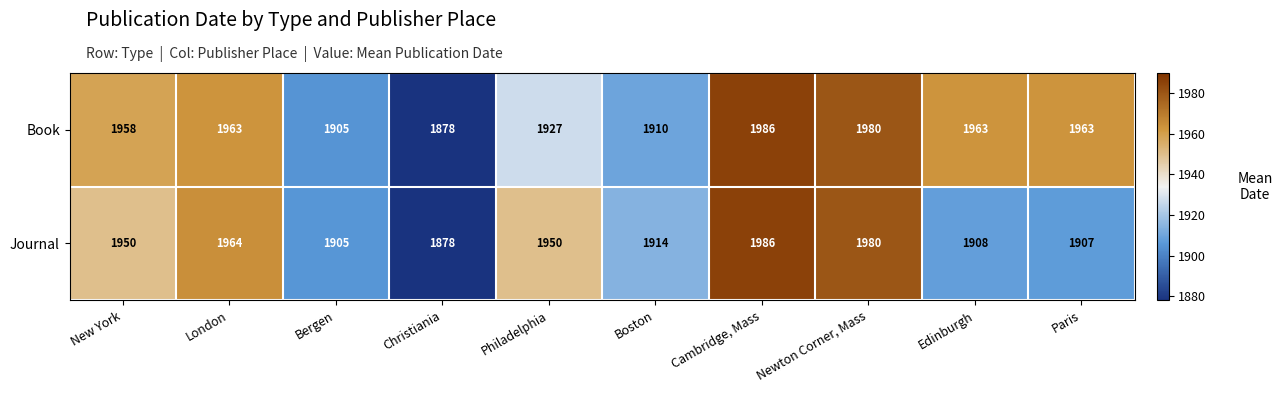

At how many categories does at least one series exceed 1889?

9